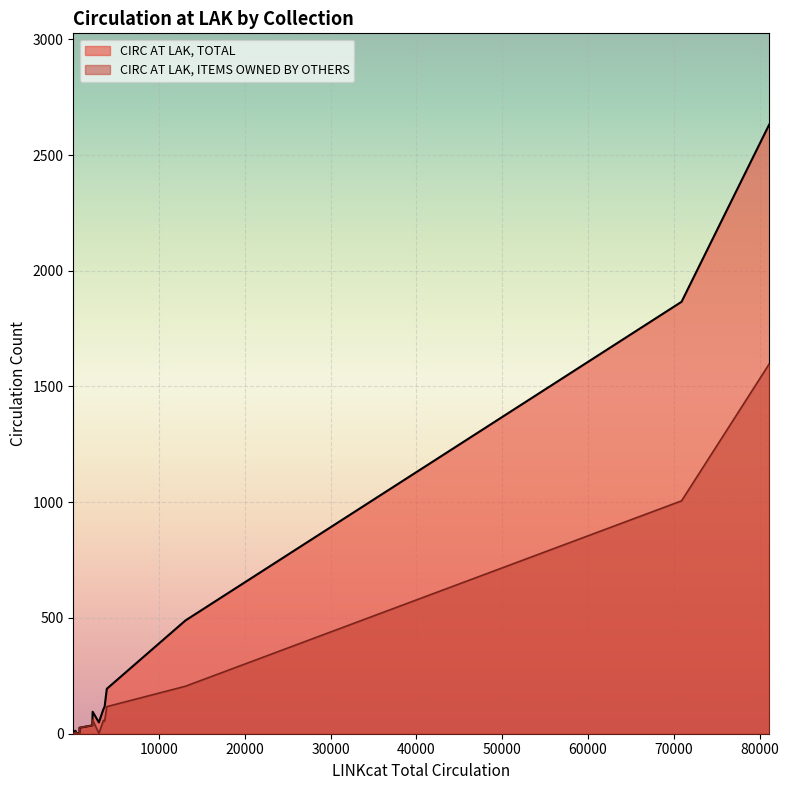

Which series has the widest spread of values?

CIRC AT LAK, TOTAL